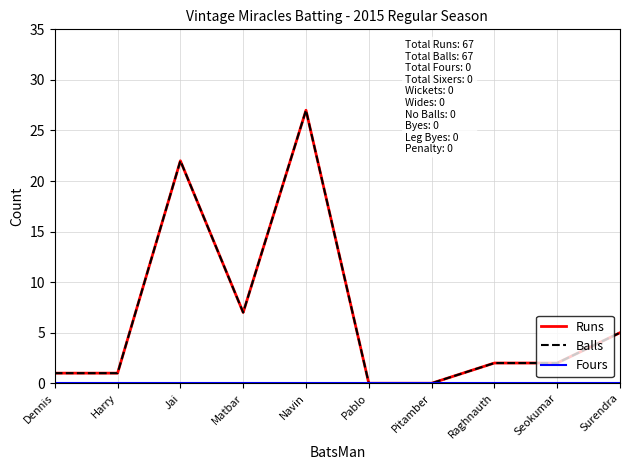

Is this an area chart (filled region under the line)?

No